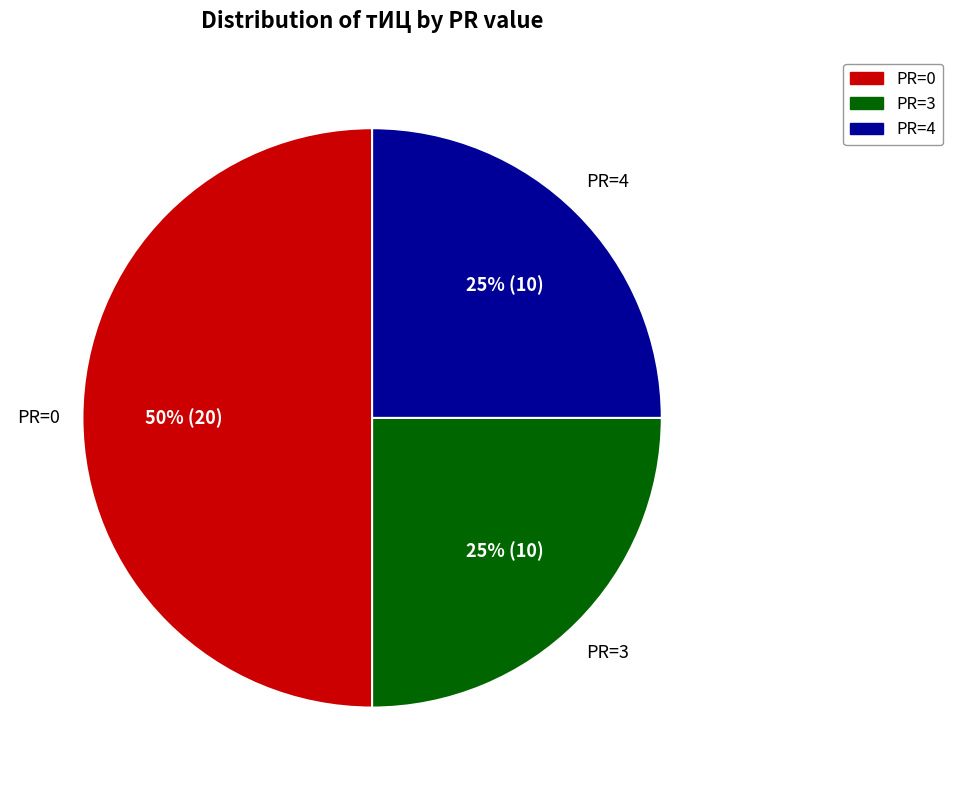

To the nearest percent, what is the average slice percentage?

33%